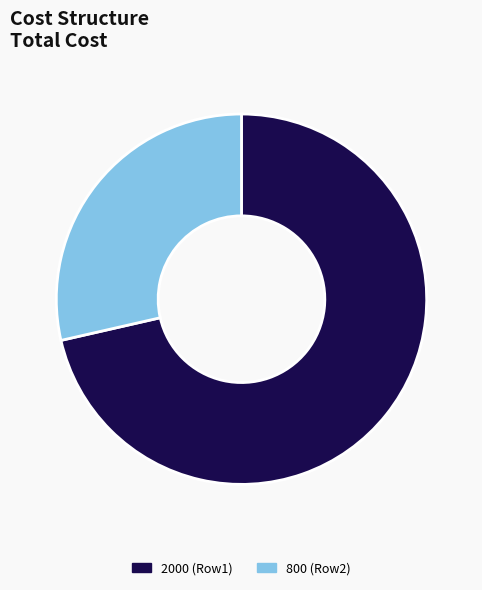

Count the number of slices in the pie.

2